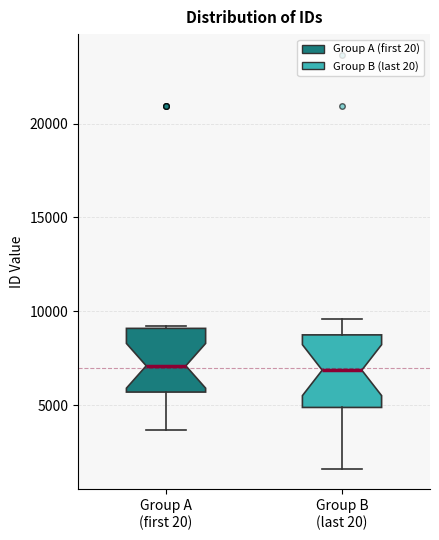

Where does the lower whisker of the box for Group A (first 20) end on the y-axis? The values are not printed on the chart, so give them approximately, as read against the axis.

3500